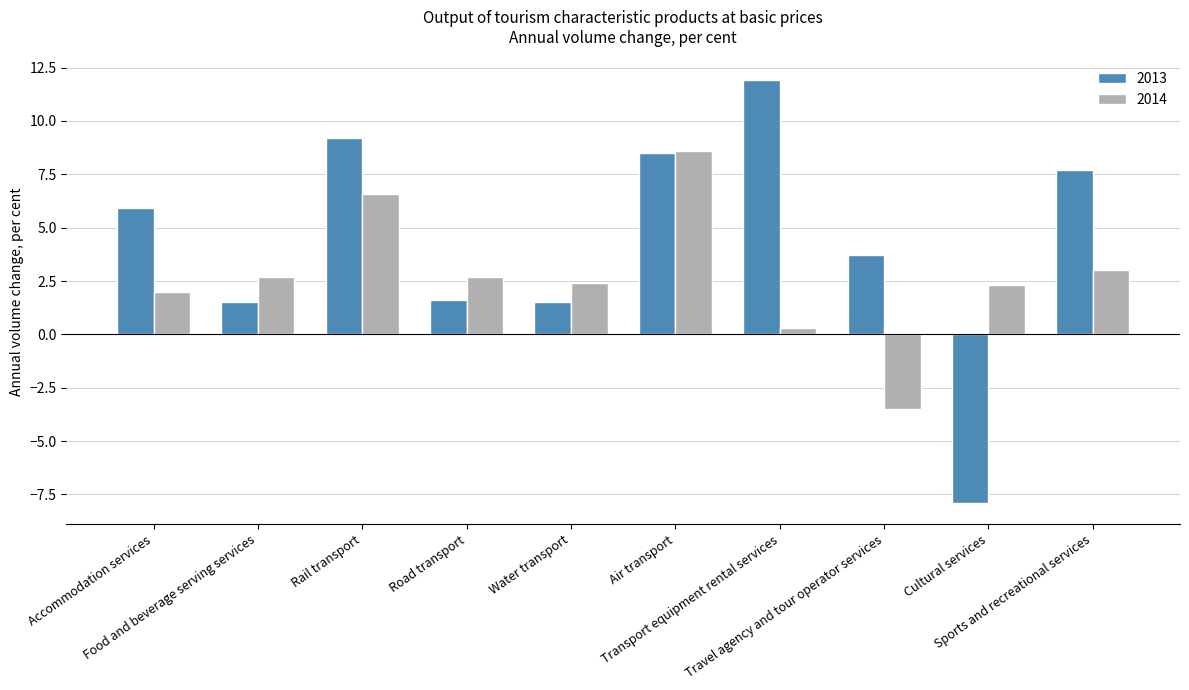

List the series in order of their peak value, highest first.

2013, 2014